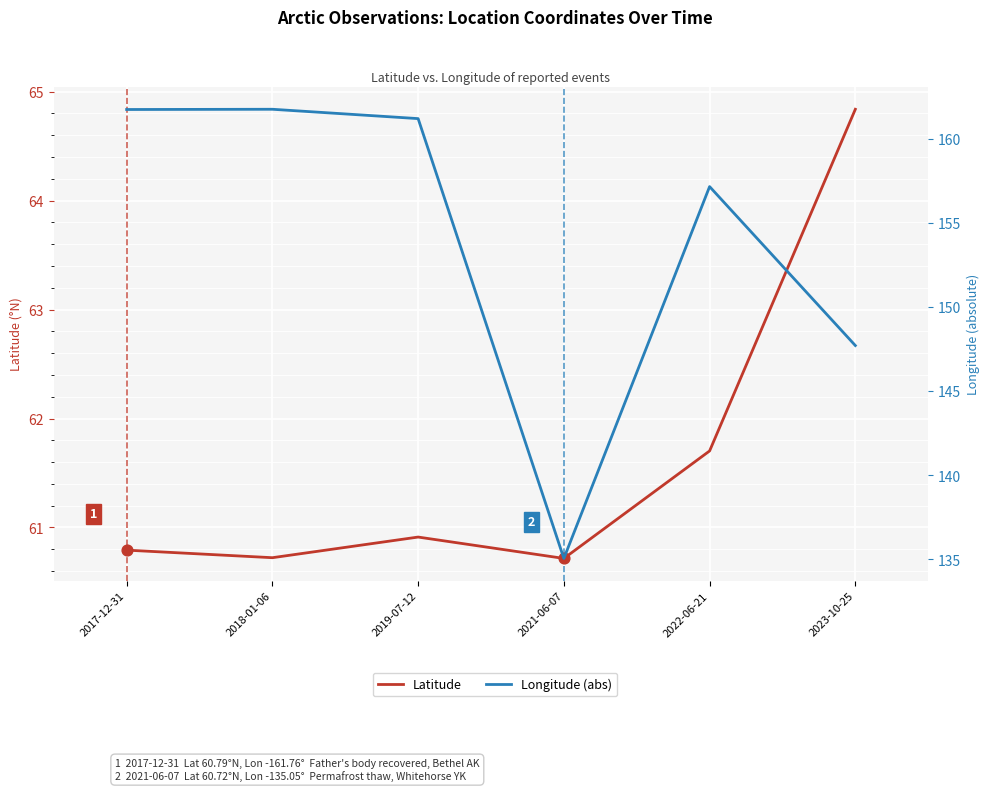

Which series reaches the maximum Y coordinate?

Longitude (abs)